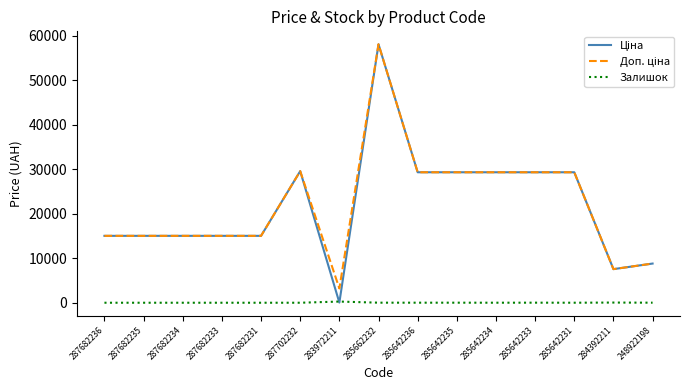

At which category does the chart reach its peak across all series?

285662232